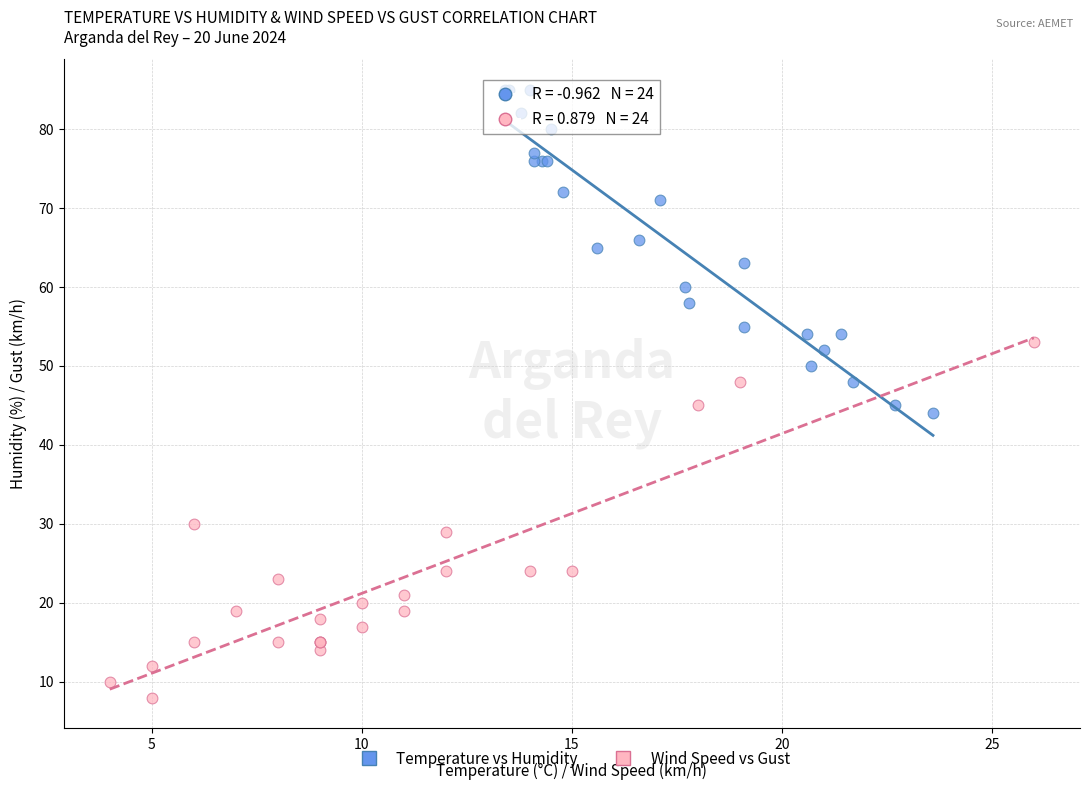

Which series has the widest spread of Y values?

Wind Speed vs Gust